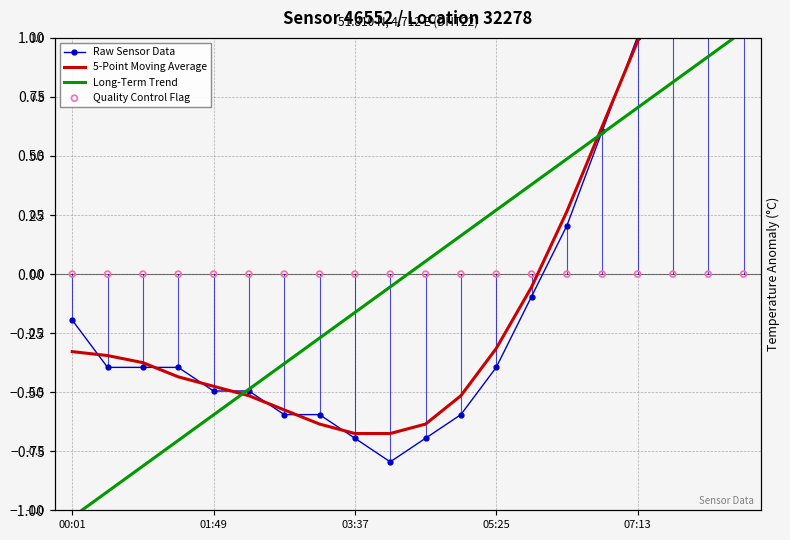

What are all the series names shown in the legend?

Raw Sensor Data, 5-Point Moving Average, Long-Term Trend, Quality Control Flag